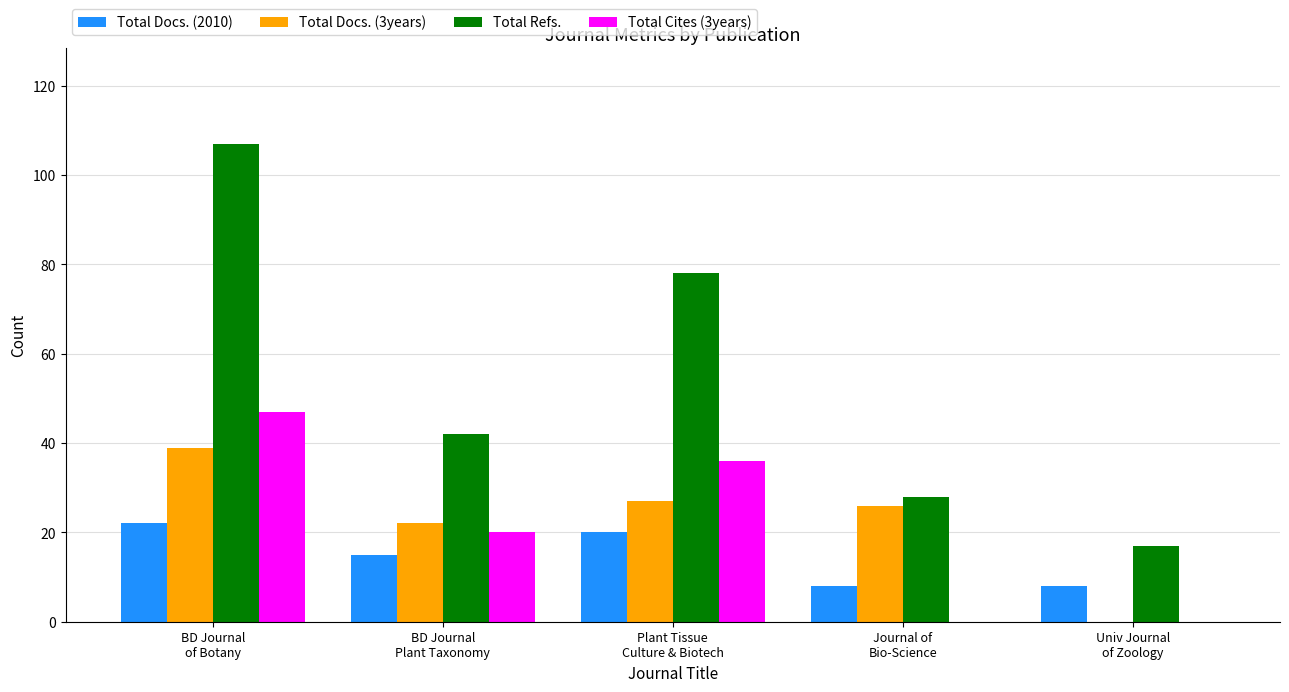

What is the highest value of the Total Docs. (2010) series?

22